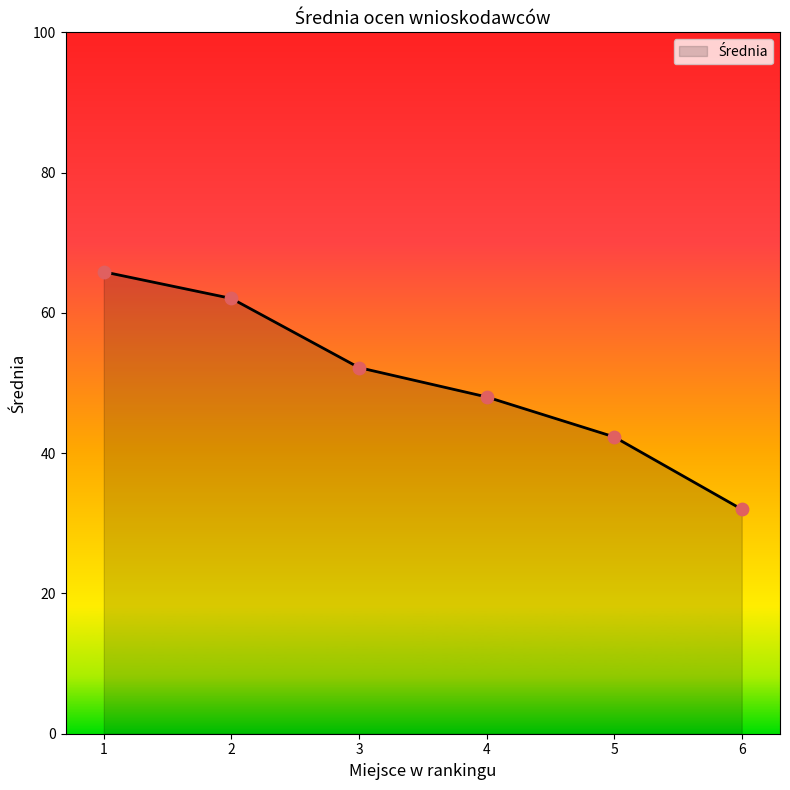

What is the ratio of the value at 3 to the value at 6?

1.6